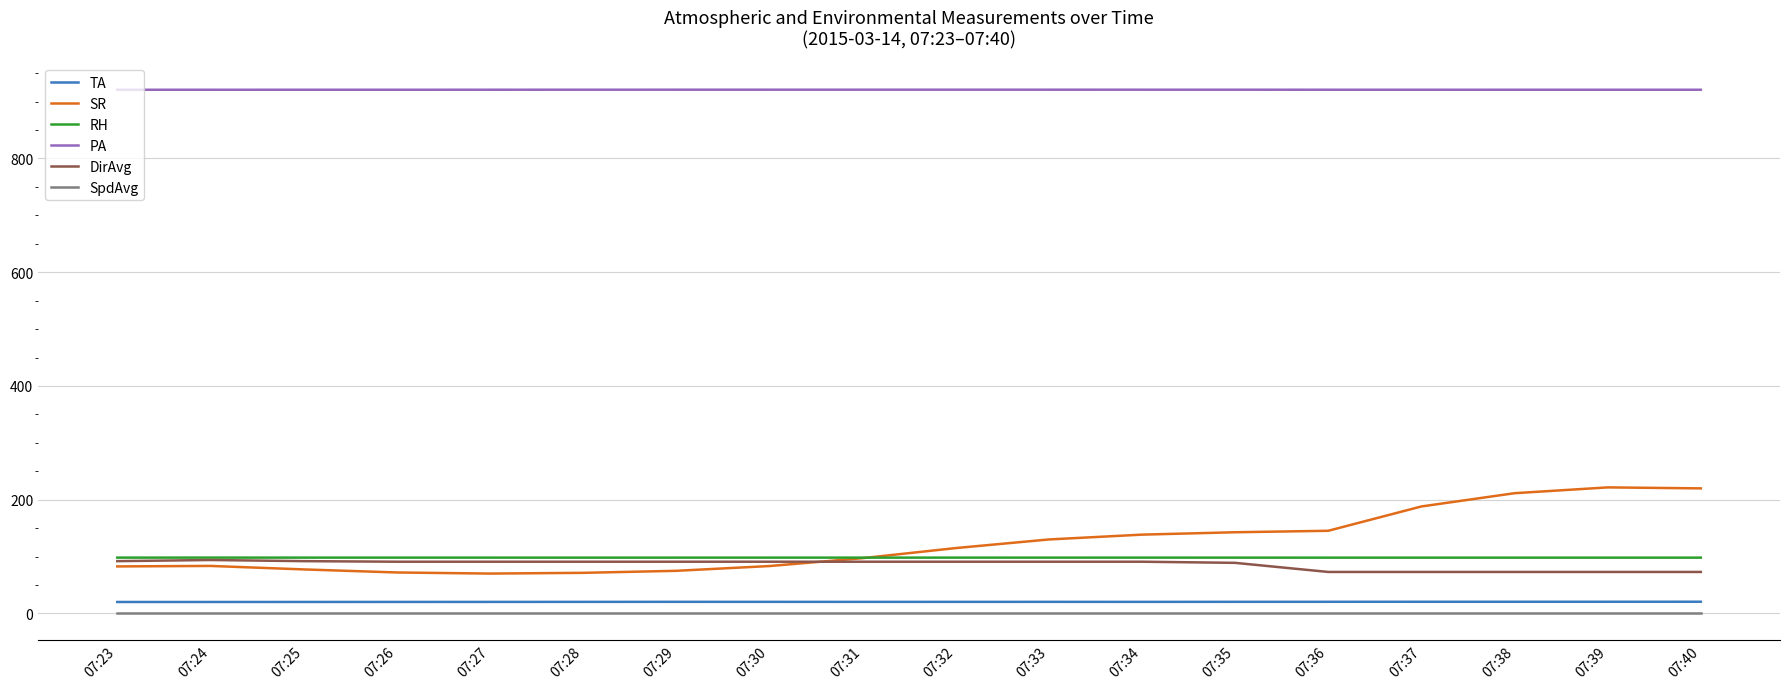

How many lines are shown in the chart?

6